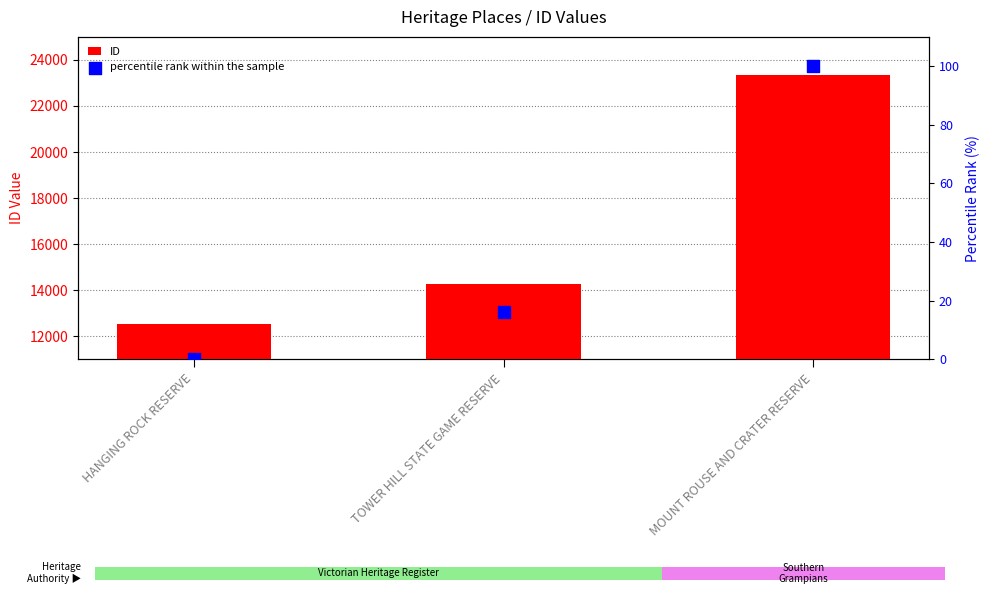

Which series has the widest spread of Y values?

ID